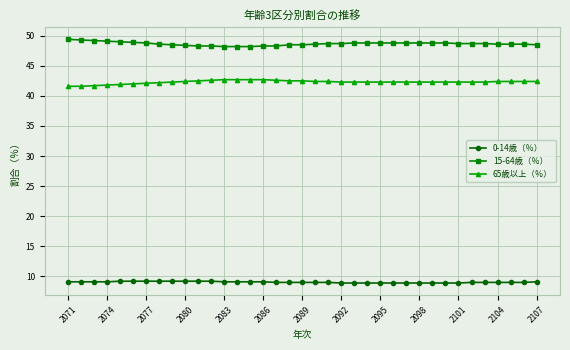

At how many categories does at least one series exceed 18?

37